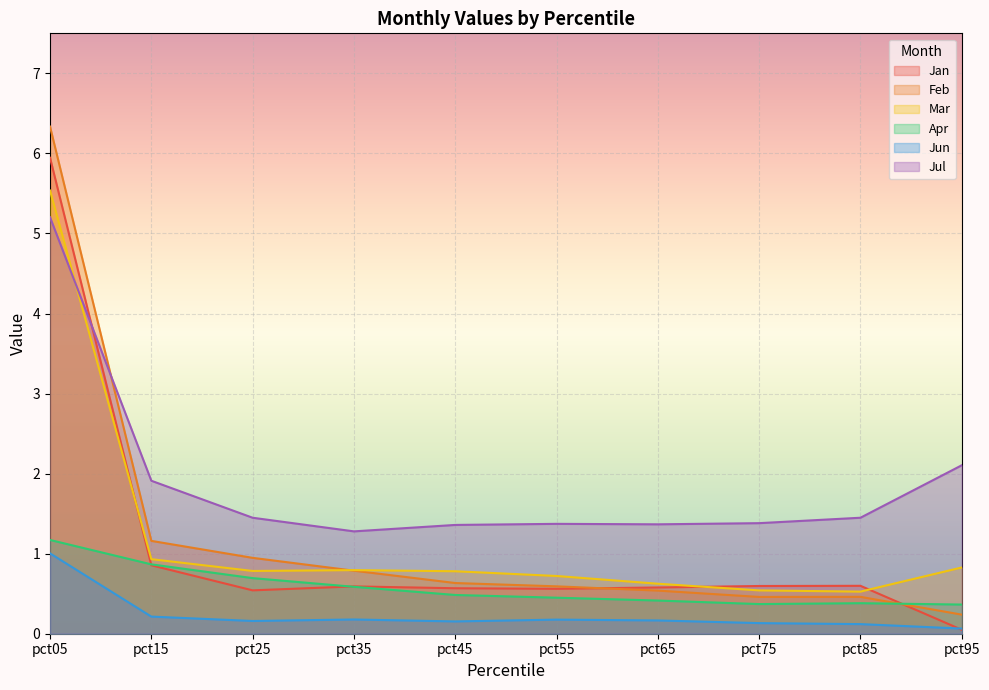

What is the average value of the Feb series?

1.2